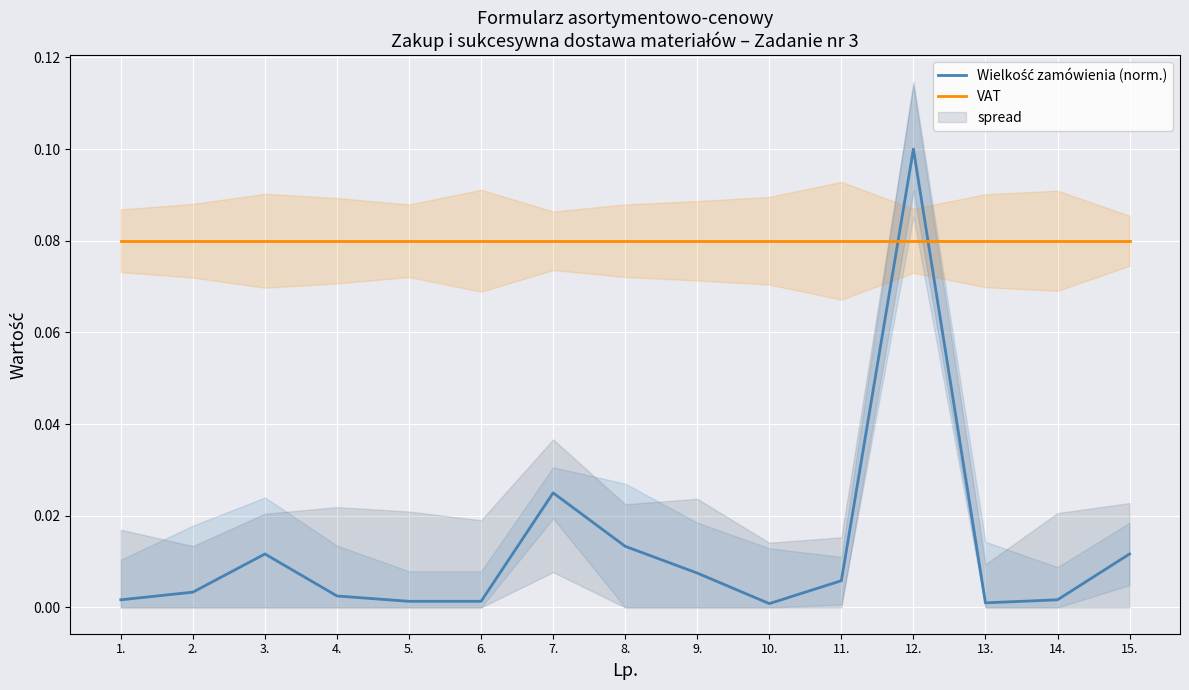

Where do VAT and Wielkość zamówienia (norm.) first cross each other?

11. and 12.